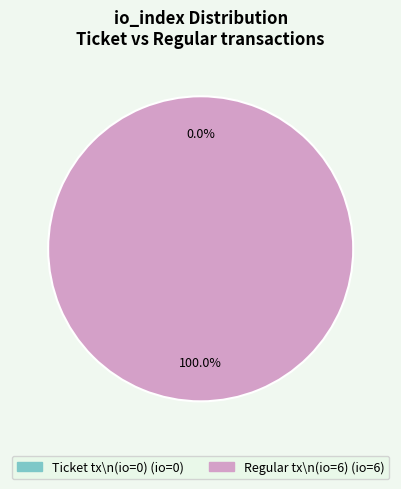

Which category accounts for the majority?

Regular tx\n(io=6)